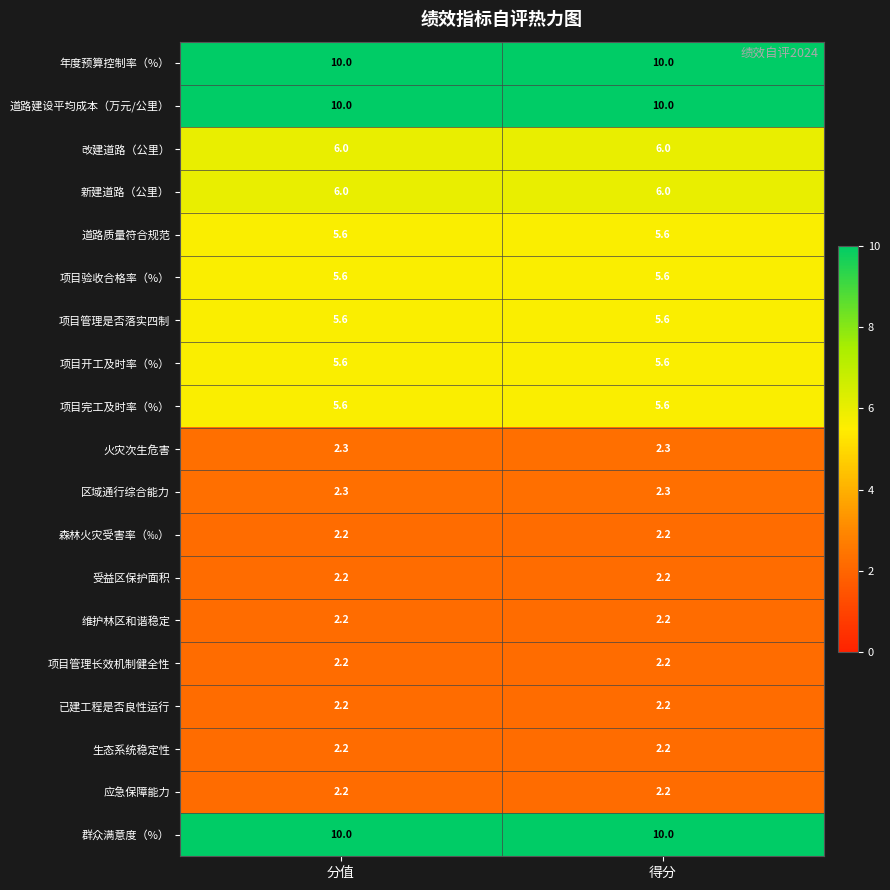

The value of 项目开工及时率（%） at 分值 is 9.6. True or false?

False